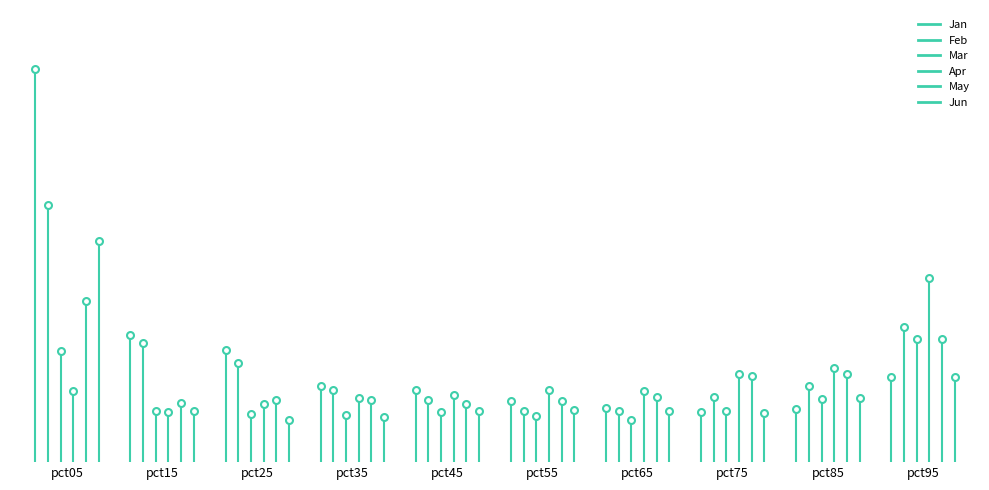

Between pct05 and pct25, which is larger?

pct05